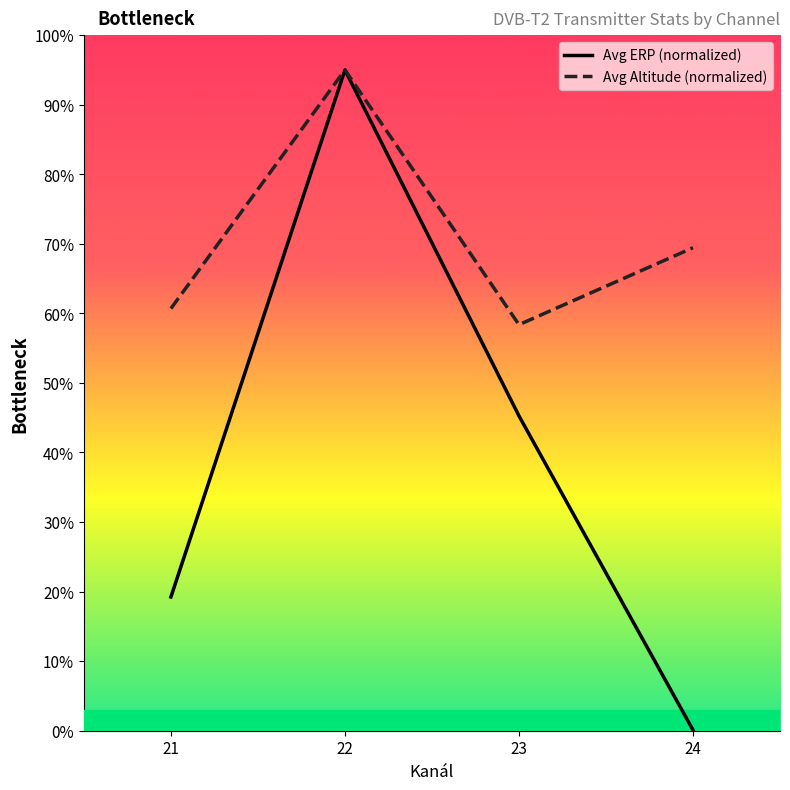

Count the number of categories in the chart.

4